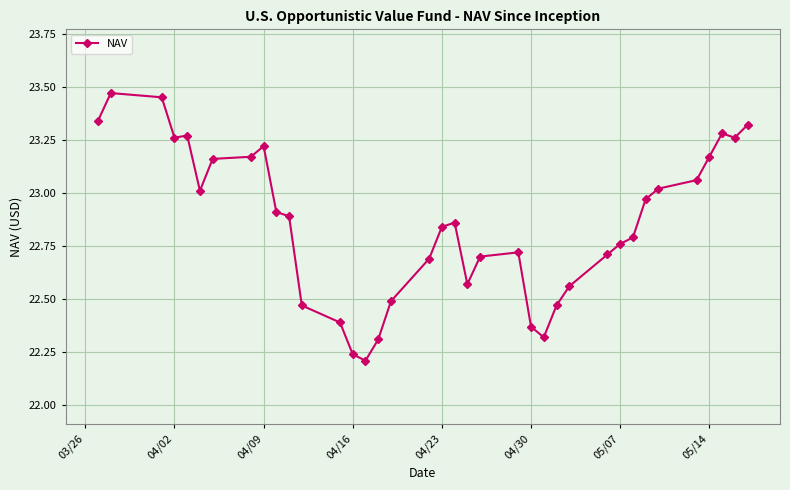

True or false: the data has more than 2 interior local peaks.

True